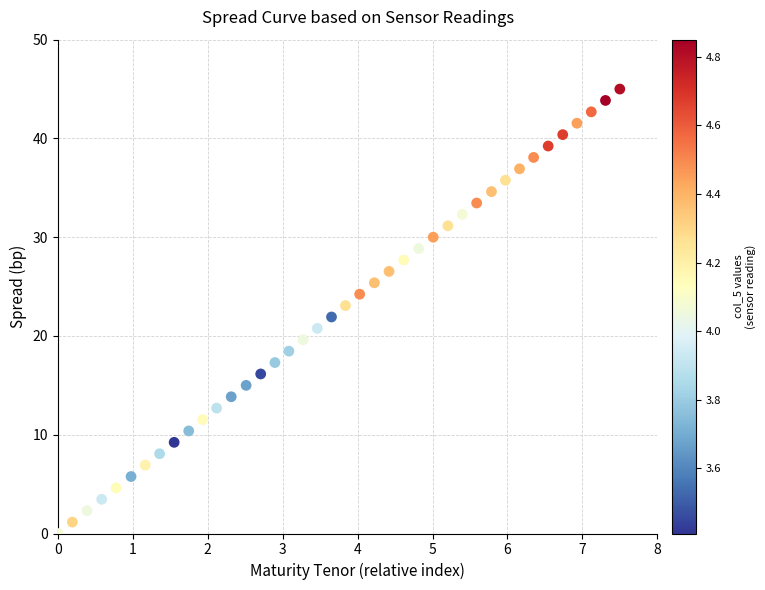

What is the range of X values (max minus min)?

7.5